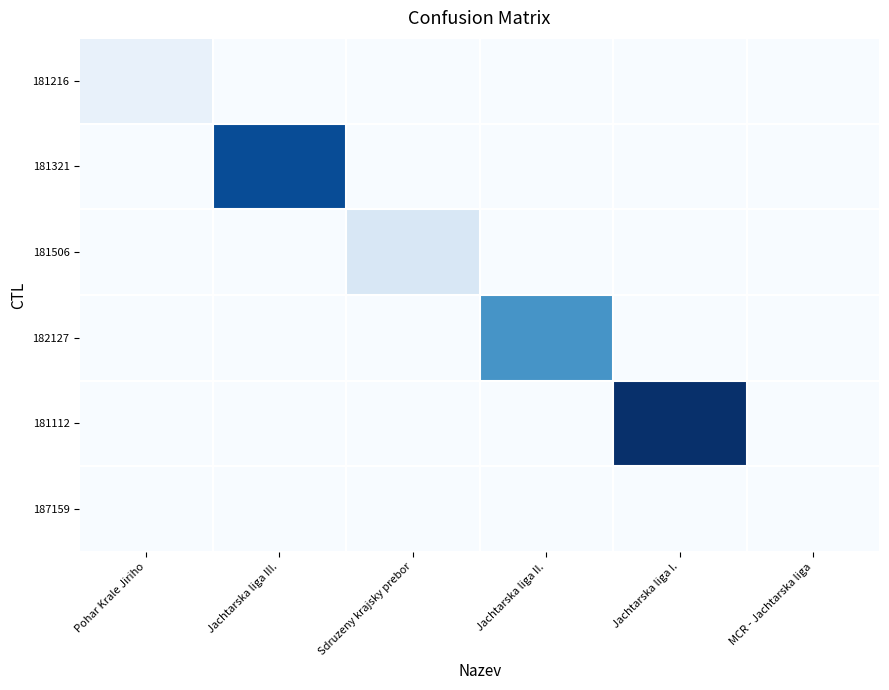

Reading right to left, list all the values displayed in this chart.

181216: MCR - Jachtarska liga=0	Jachtarska liga I.=0	Jachtarska liga II.=0	Sdruzeny krajsky prebor=0	Jachtarska liga III.=0	Pohar Krale Jiriho=226
181321: MCR - Jachtarska liga=0	Jachtarska liga I.=0	Jachtarska liga II.=0	Sdruzeny krajsky prebor=0	Jachtarska liga III.=2814	Pohar Krale Jiriho=0
181506: MCR - Jachtarska liga=0	Jachtarska liga I.=0	Jachtarska liga II.=0	Sdruzeny krajsky prebor=494	Jachtarska liga III.=0	Pohar Krale Jiriho=0
182127: MCR - Jachtarska liga=0	Jachtarska liga I.=0	Jachtarska liga II.=1940	Sdruzeny krajsky prebor=0	Jachtarska liga III.=0	Pohar Krale Jiriho=0
181112: MCR - Jachtarska liga=0	Jachtarska liga I.=3172	Jachtarska liga II.=0	Sdruzeny krajsky prebor=0	Jachtarska liga III.=0	Pohar Krale Jiriho=0
187159: MCR - Jachtarska liga=0	Jachtarska liga I.=0	Jachtarska liga II.=0	Sdruzeny krajsky prebor=0	Jachtarska liga III.=0	Pohar Krale Jiriho=0